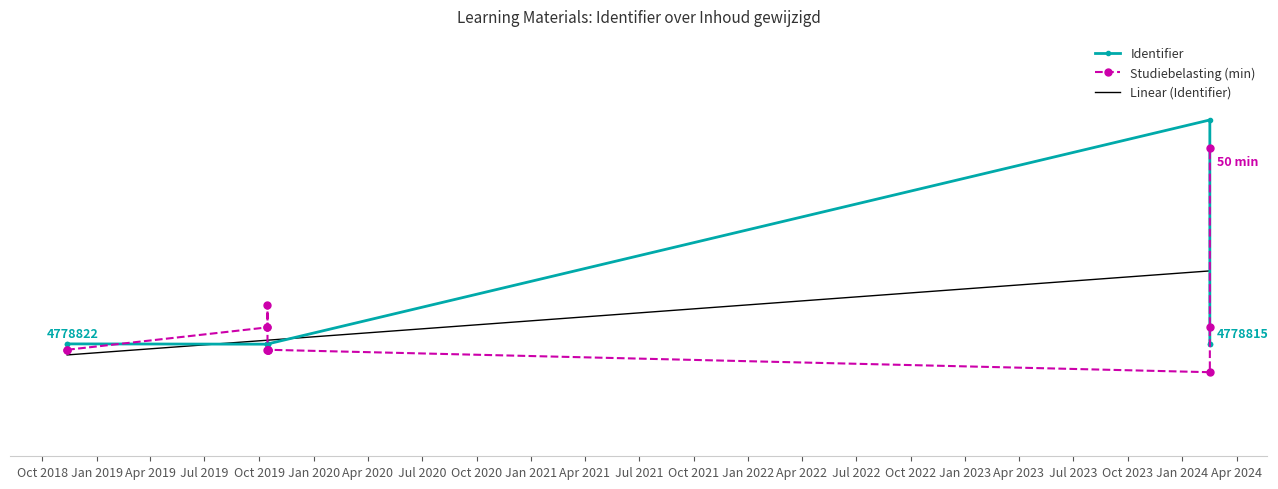

At how many categories does at least one series exceed 51?

6